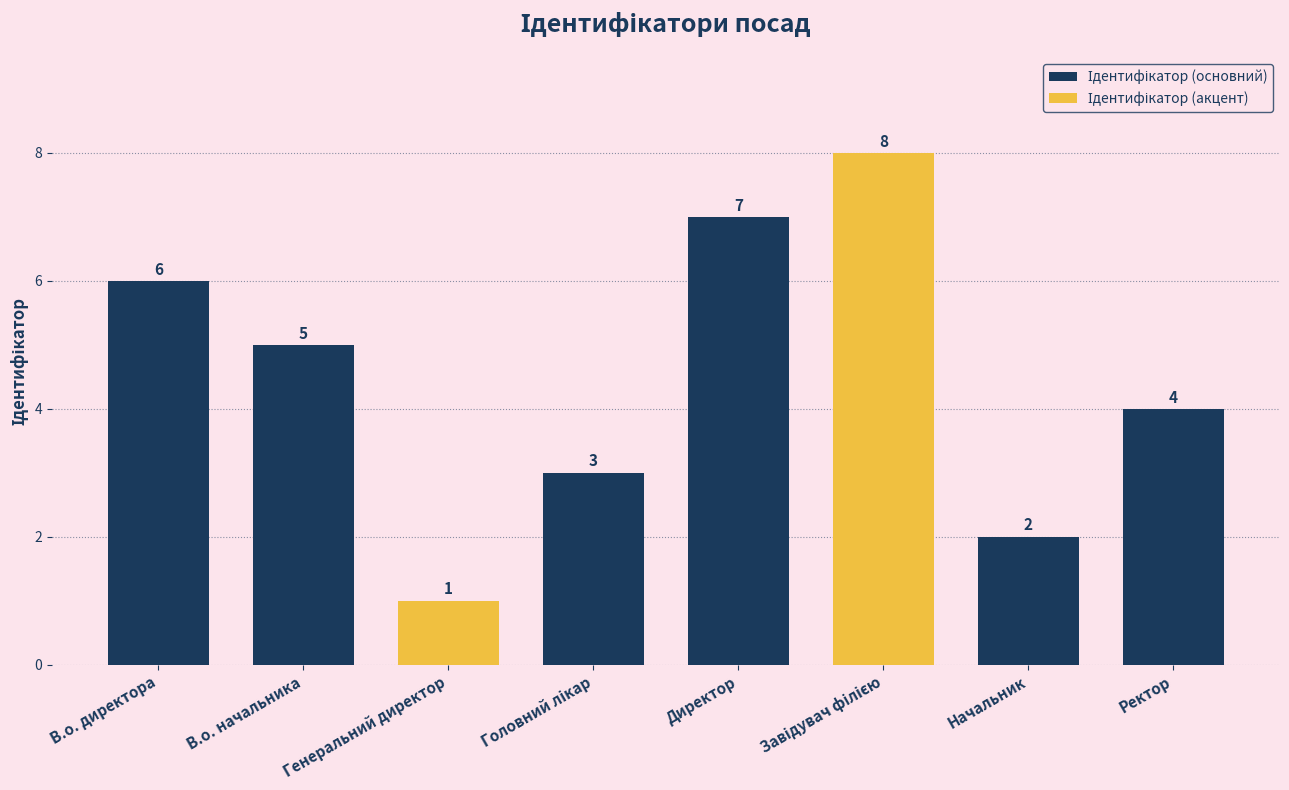

The value at Головний лікар is 5. True or false?

False